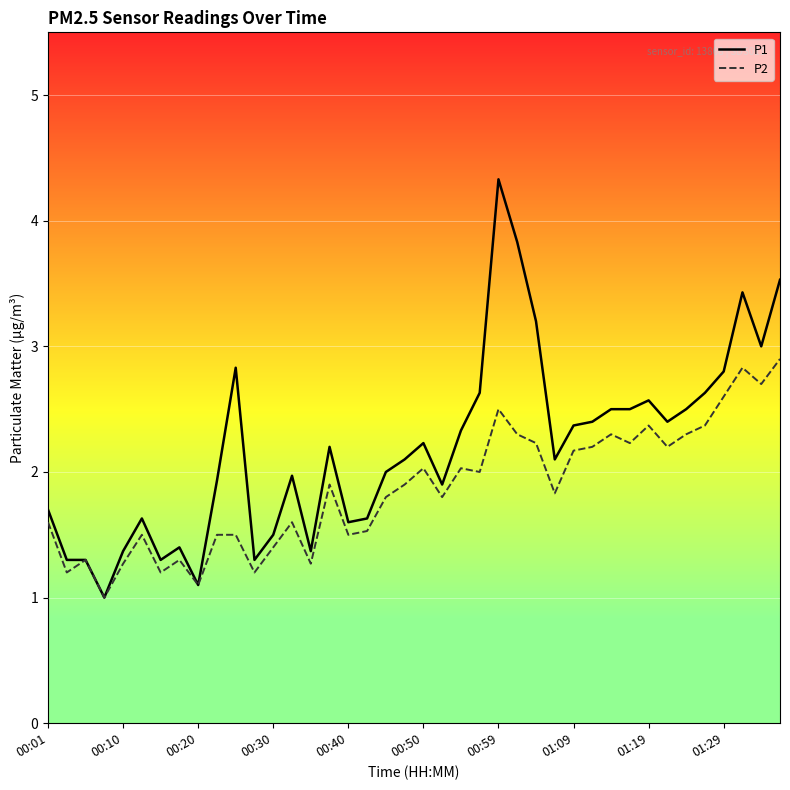

What is the smallest value displayed?

1.0